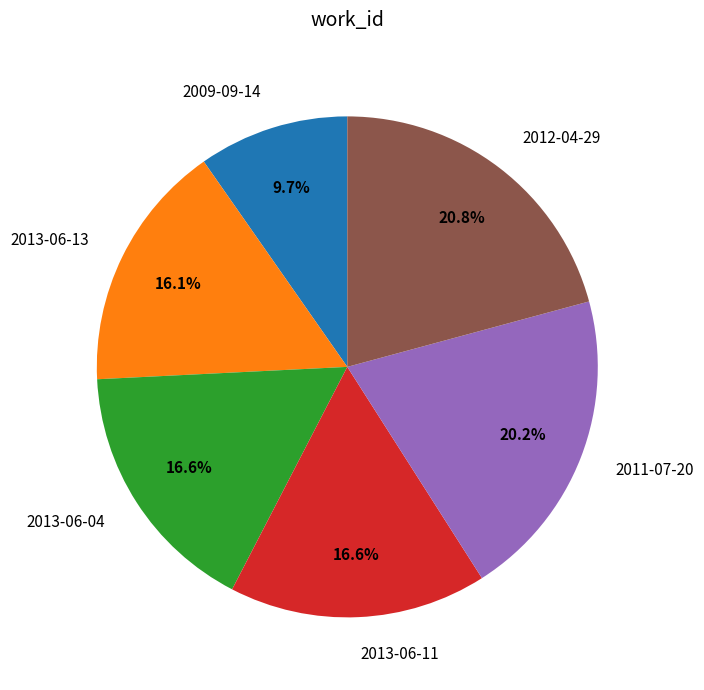

True or false: 2013-06-04 accounts for 17% of the total.

True